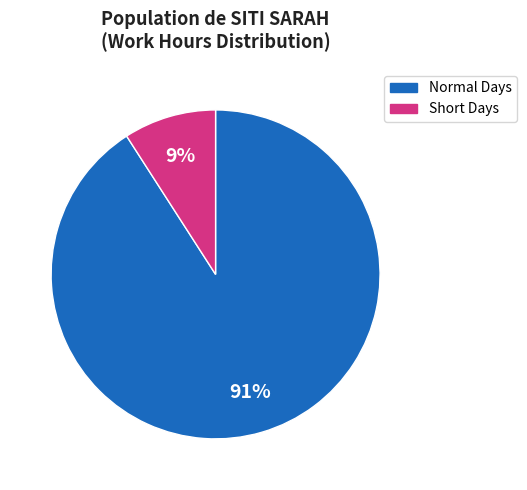

To the nearest percent, what is the difference between the largest and smallest slice percentages?

82%